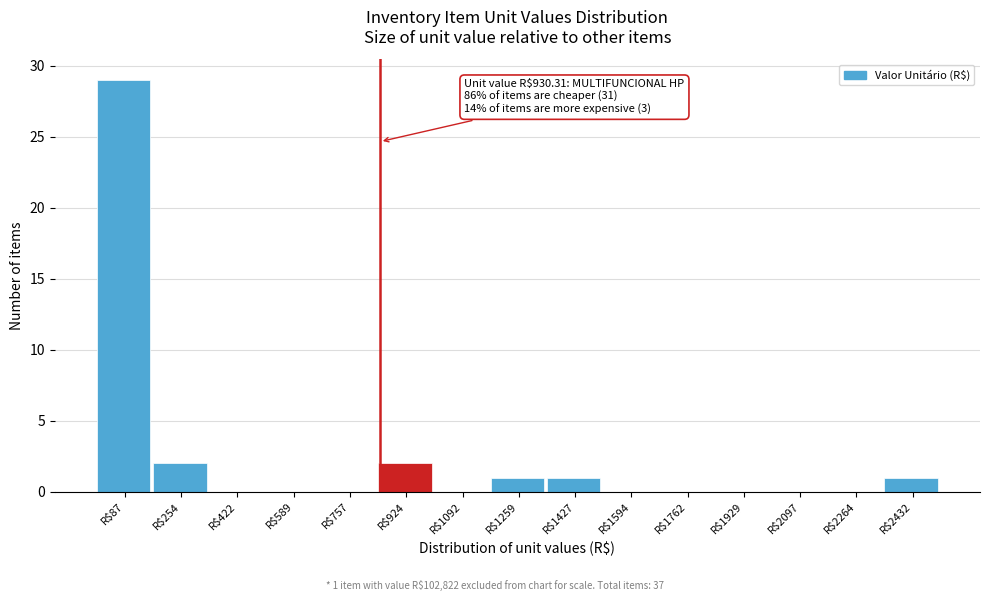

What is the greatest value displayed?

29